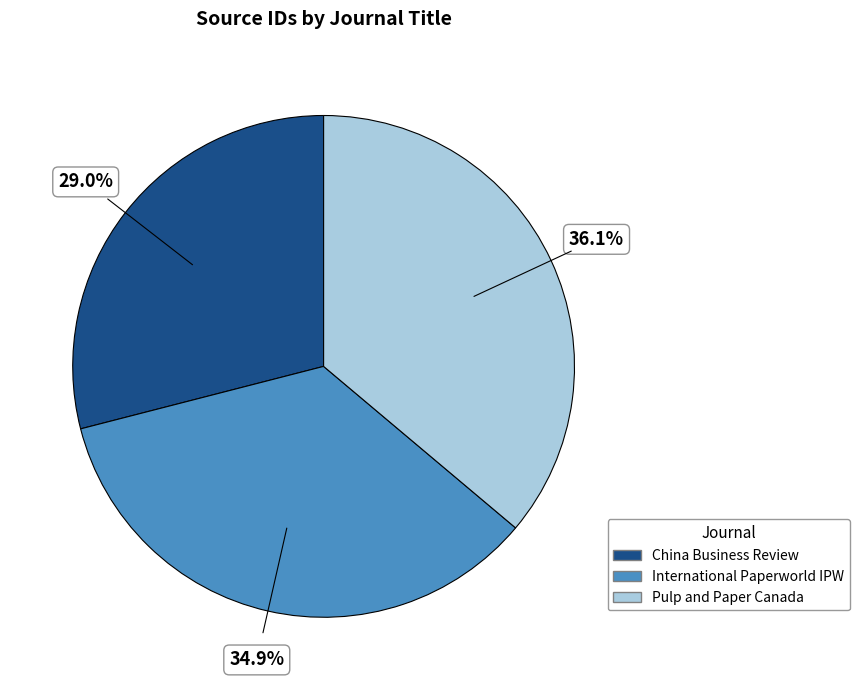

To the nearest percent, what is the combined percentage of International Paperworld IPW and China Business Review?

64%